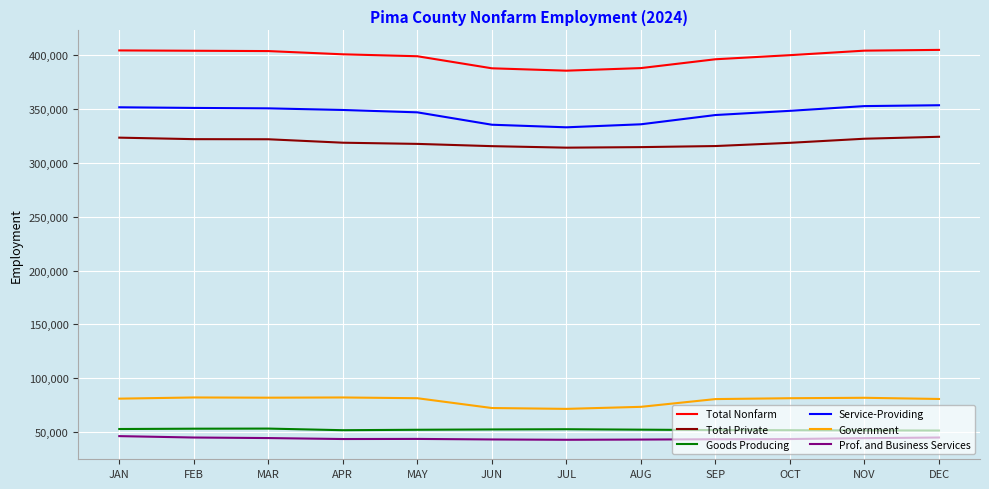

What is the total value across all series at MAY?

1240600